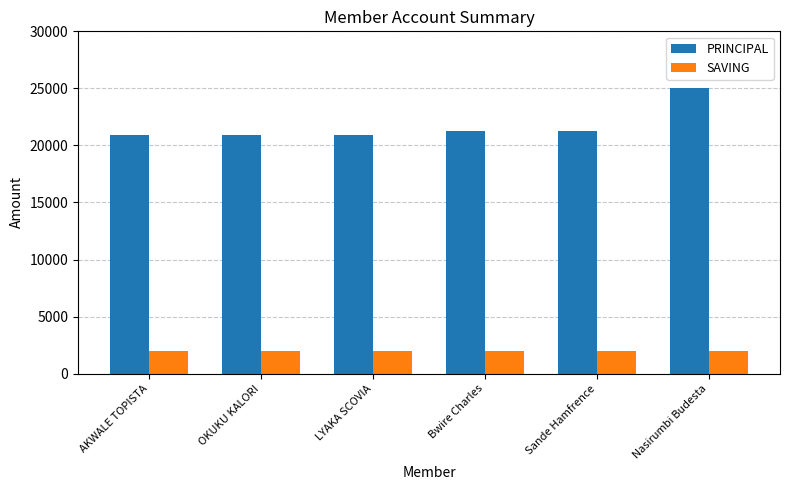

Which series has the widest spread of values?

PRINCIPAL